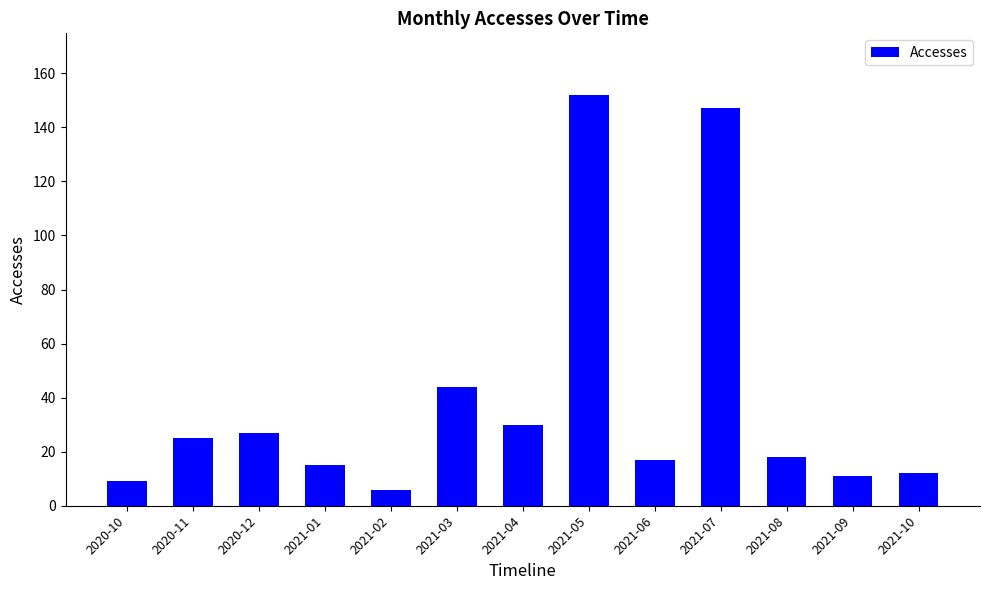

Reading left to right, extract all data points from this chart.

2020-10=9	2020-11=25	2020-12=27	2021-01=15	2021-02=6	2021-03=44	2021-04=30	2021-05=152	2021-06=17	2021-07=147	2021-08=18	2021-09=11	2021-10=12